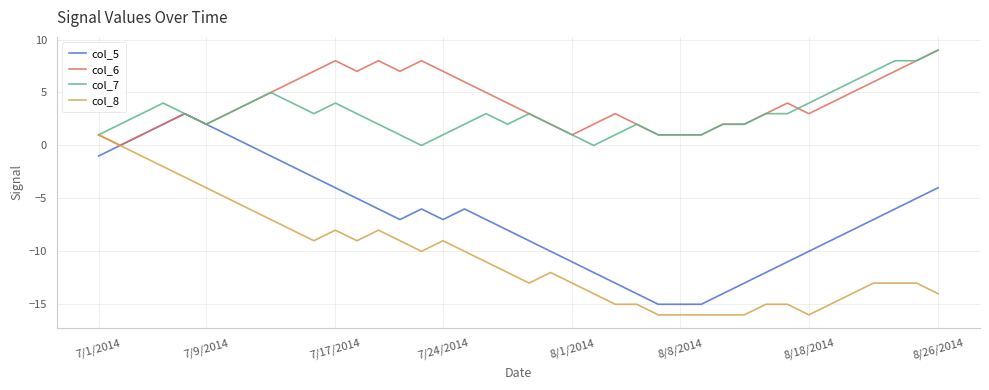

What is the smallest value displayed?

-16